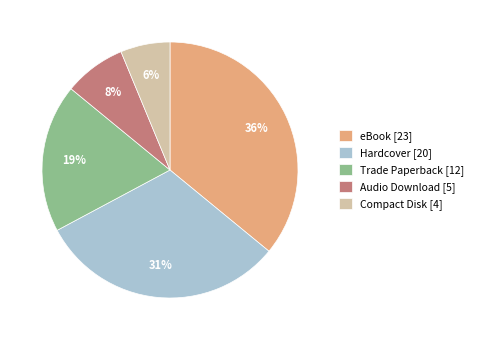

True or false: Trade Paperback accounts for 19% of the total.

True